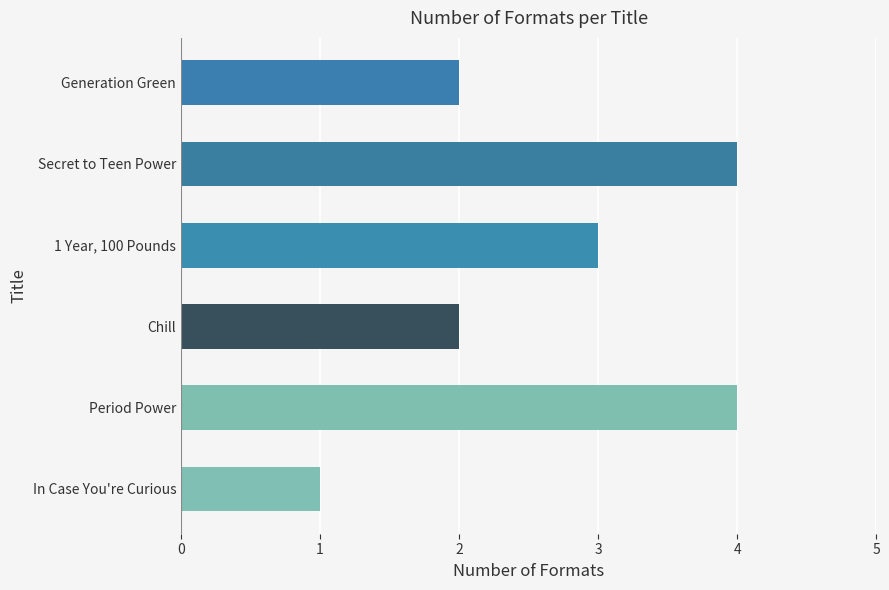

What is the sum of all values?

16